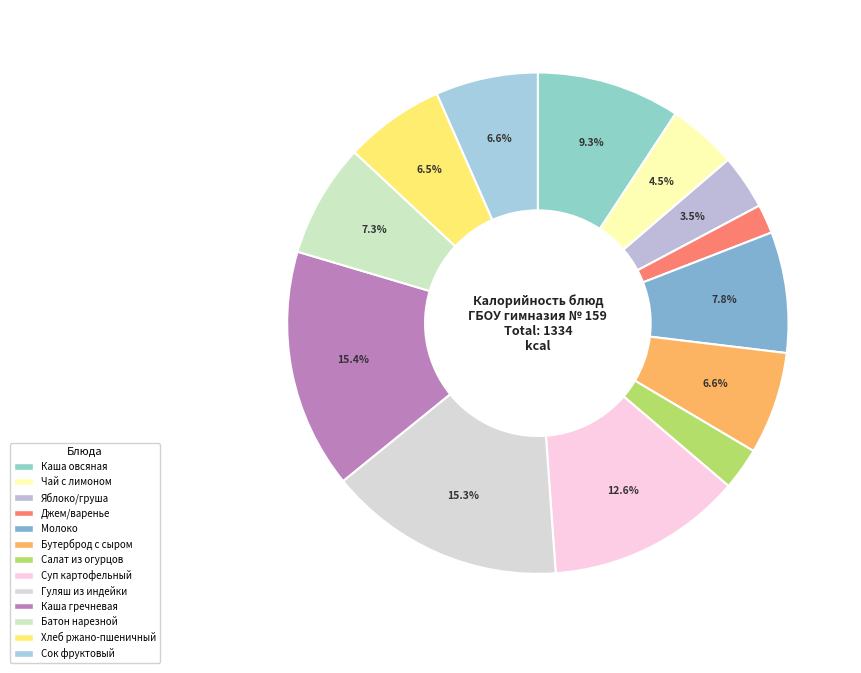

Does Джем/варенье account for over 50% of the chart?

No